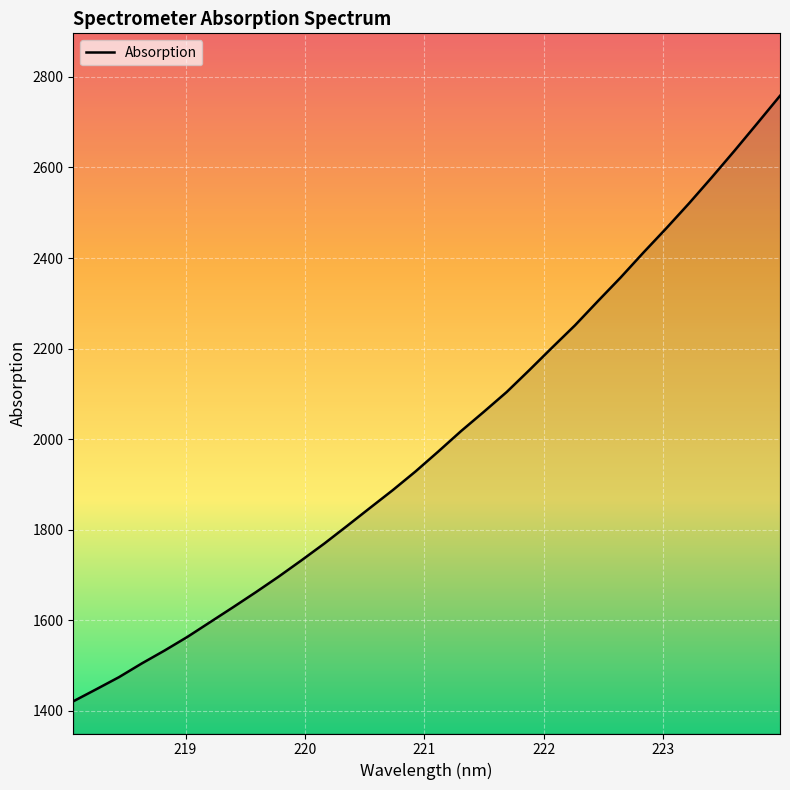

What is the smallest value displayed?

1421.2